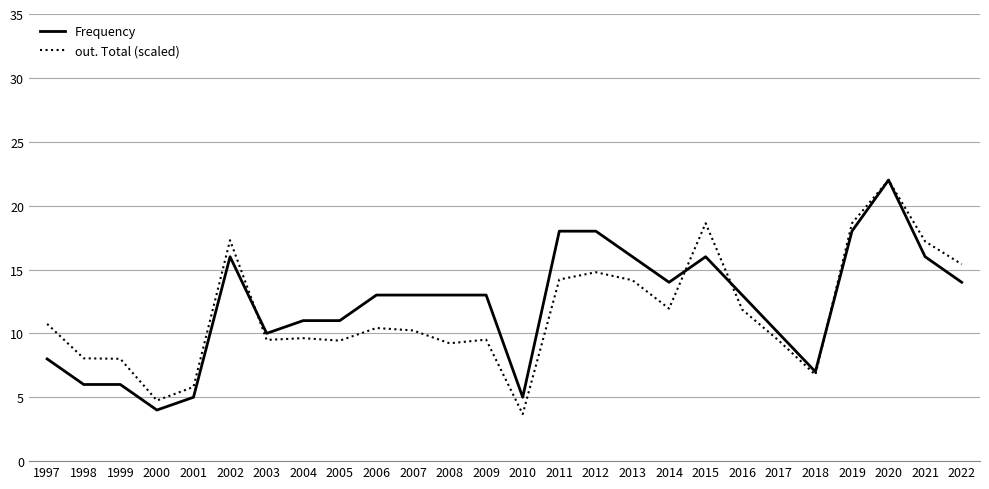

Read the out. Total (scaled) value at 2004.

9.6